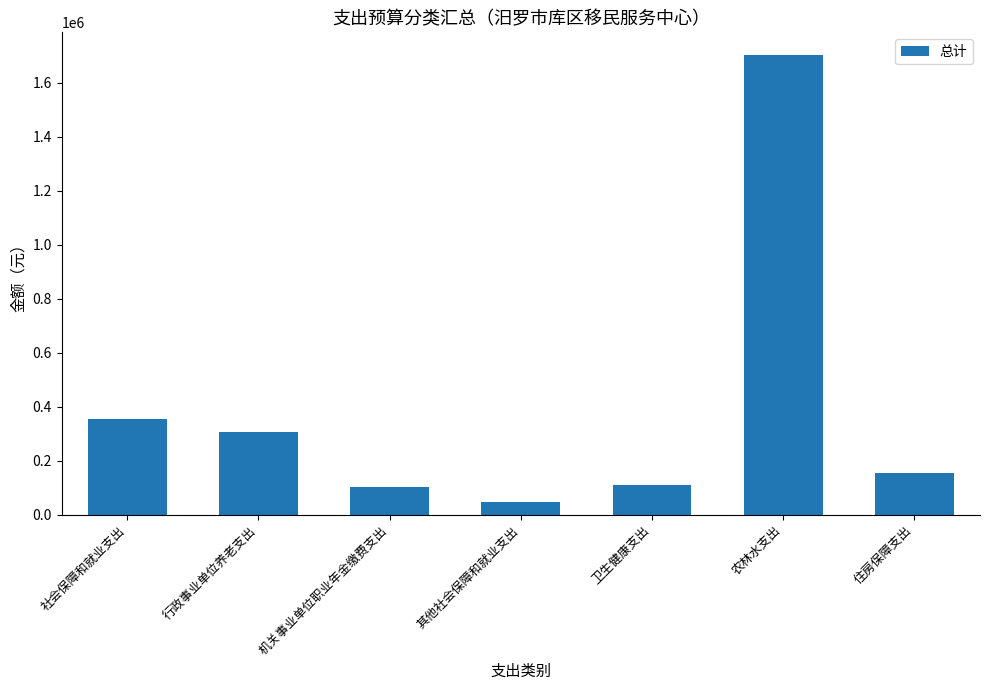

How many bars are there in total?

7